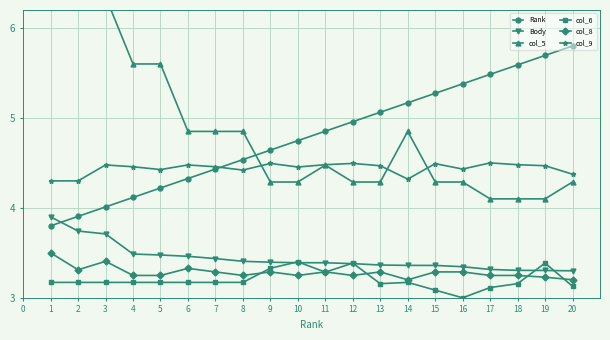

Is it true that col_6 equals 4.1 at 20?

False